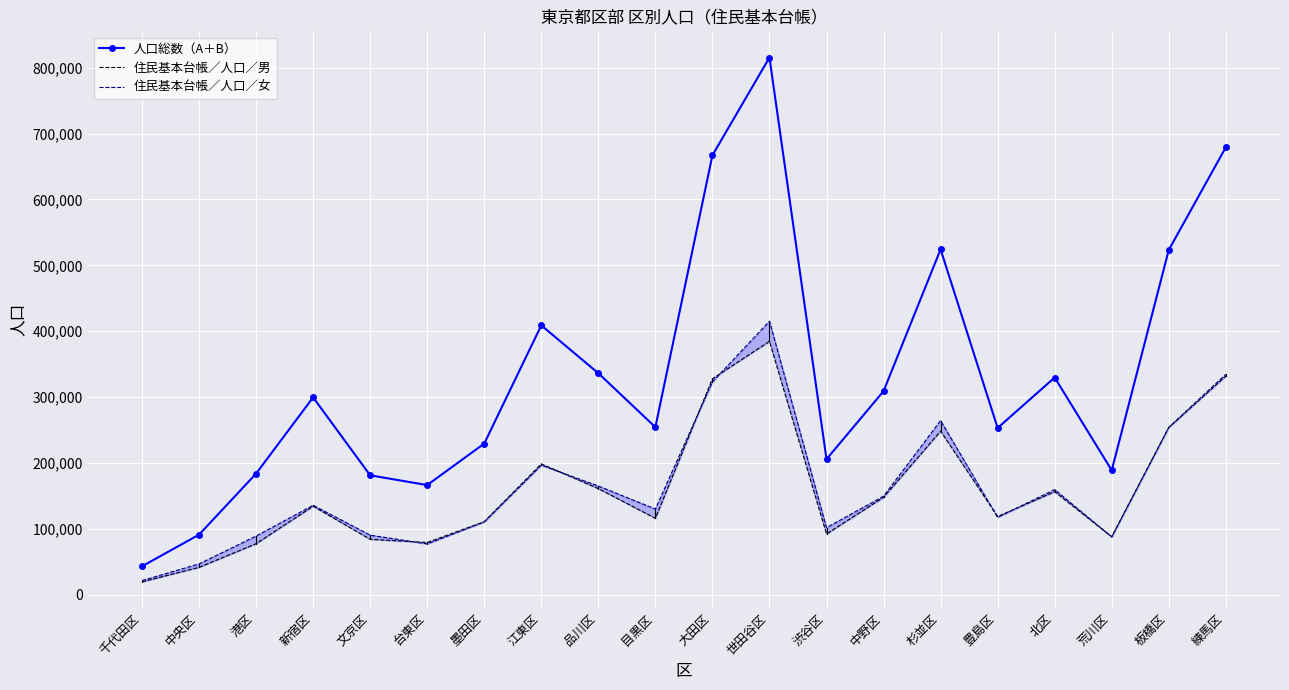

Which series ends up on top after the final intersection of 住民基本台帳／人口／男 and 住民基本台帳／人口／女?

住民基本台帳／人口／女